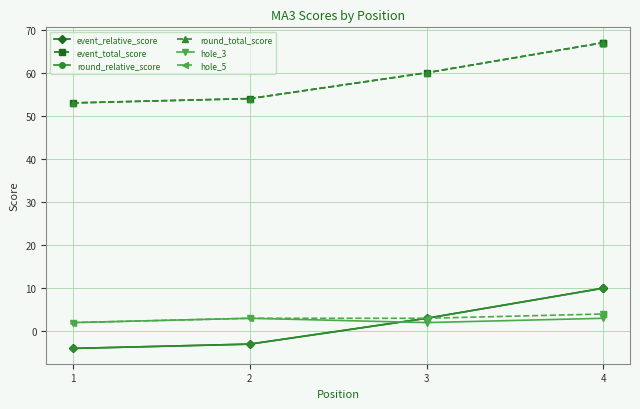

What is the difference between the maximum and second lowest values in the event_relative_score series?

13